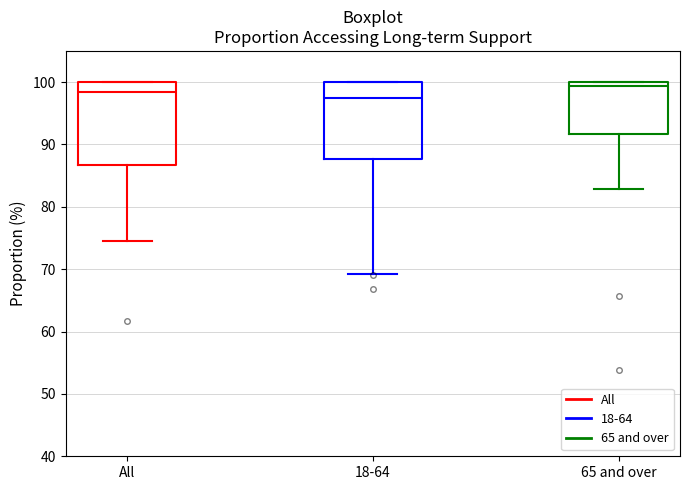

Reading left to right, transcribe this box plot: for each box, give where its median line is, the range the box spans, and where its two whiskers end, as read against the y-axis. The values are not printed on the chart, so give them approximately, as read against the axis.

All: median 98, box 87 to 100, whiskers 75 to 100
18-64: median 98, box 88 to 100, whiskers 69 to 100
65 and over: median 99, box 92 to 100, whiskers 83 to 100